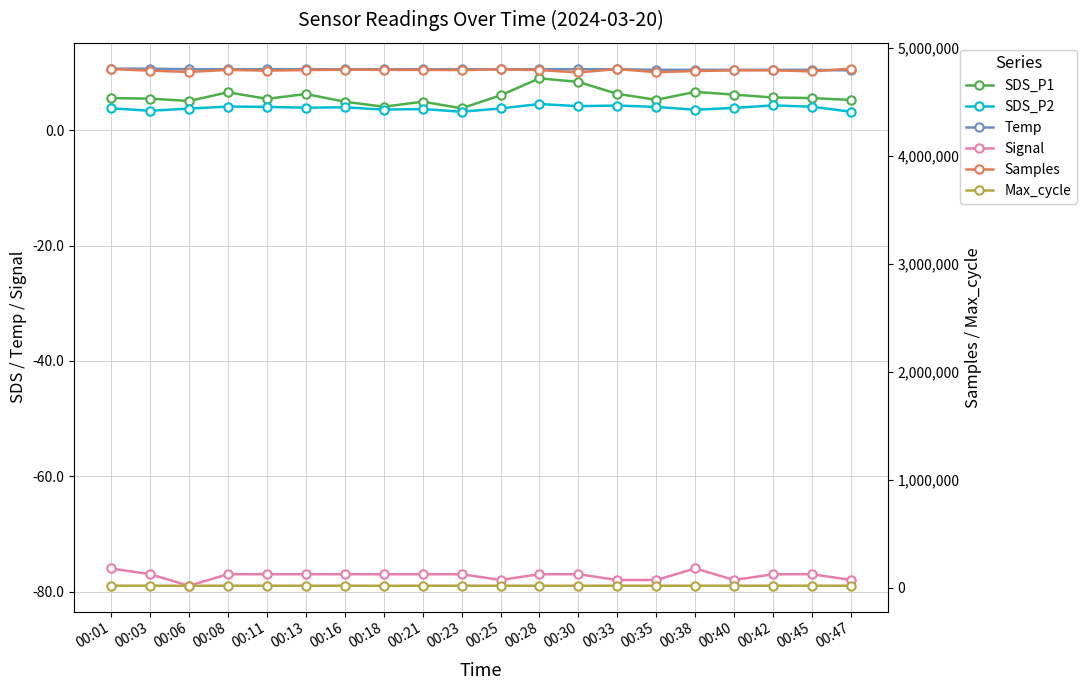

The Temp series shows 10.5 at 00:35. True or false?

True